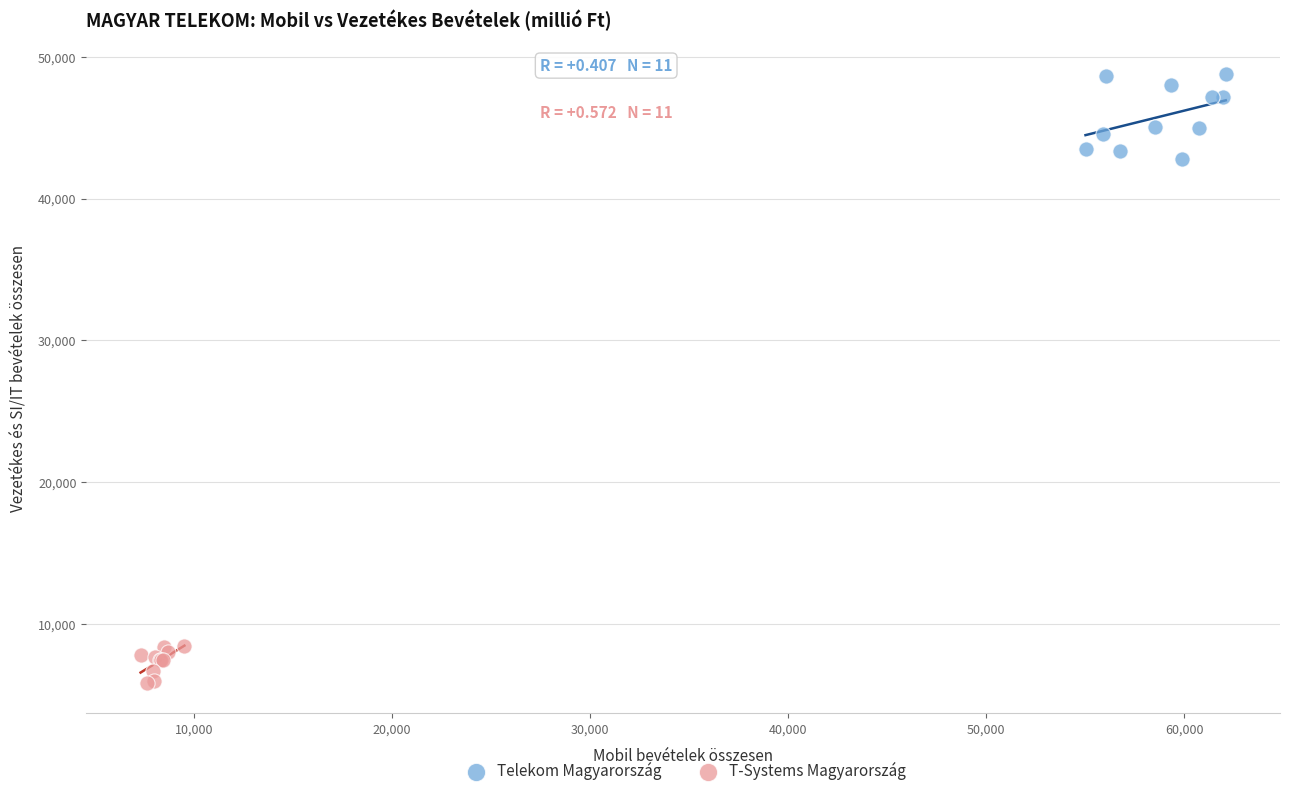

Which series contains the highest Y value?

Telekom Magyarország